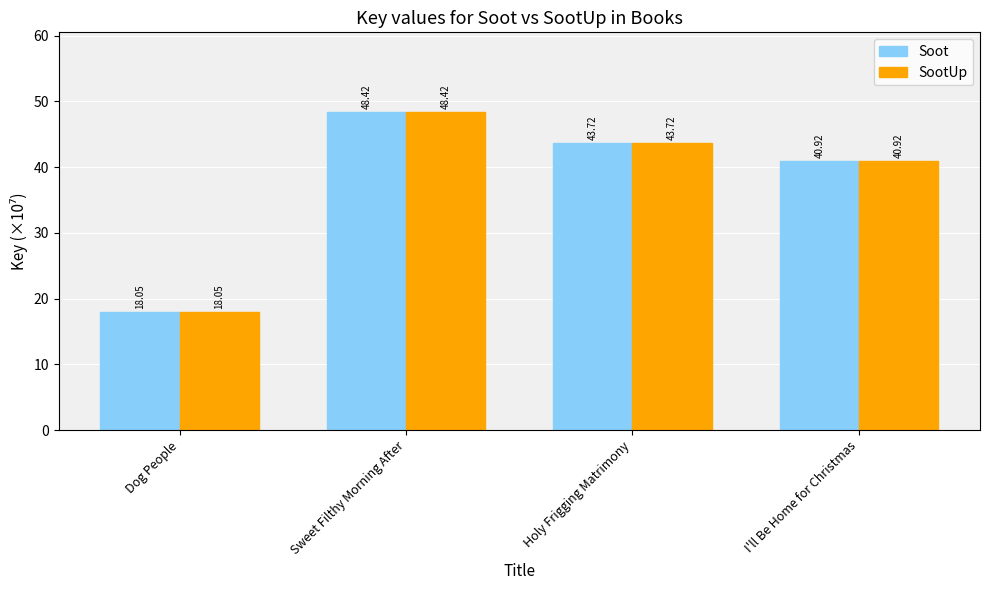

What is the difference between the Soot values at Sweet Filthy Morning After and Holy Frigging Matrimony?

4.7